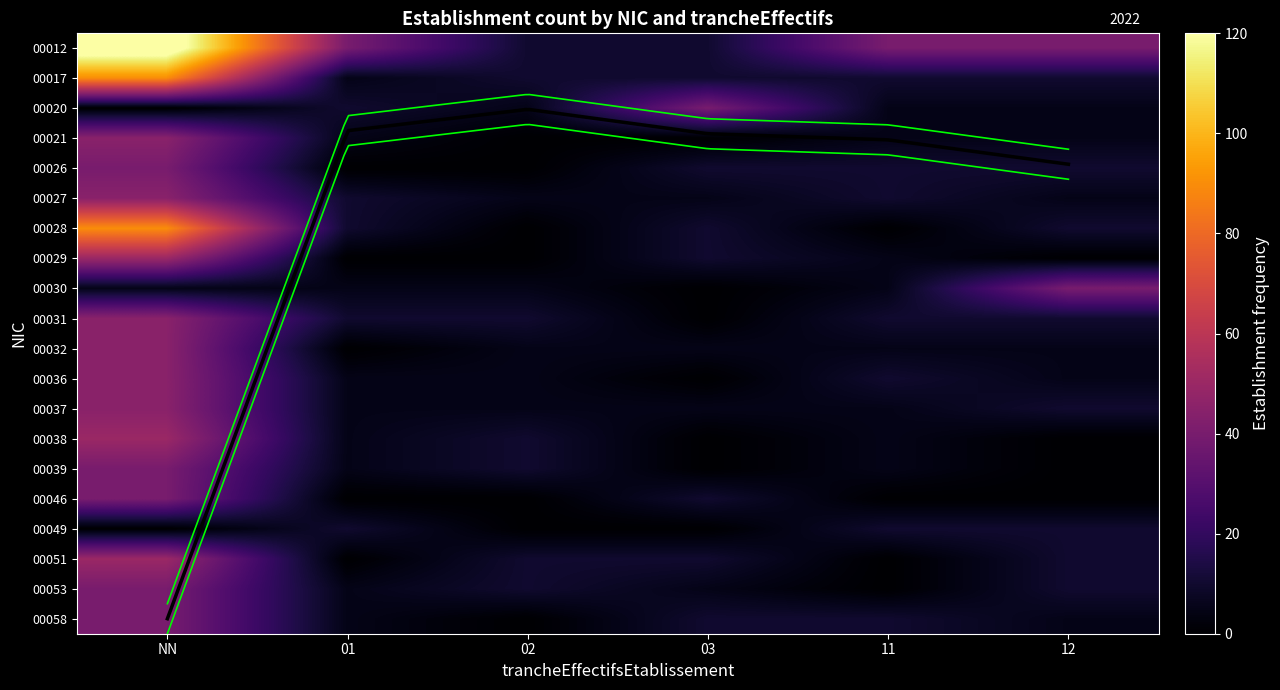

True or false: 00028 has a value of 90 at NN.

True